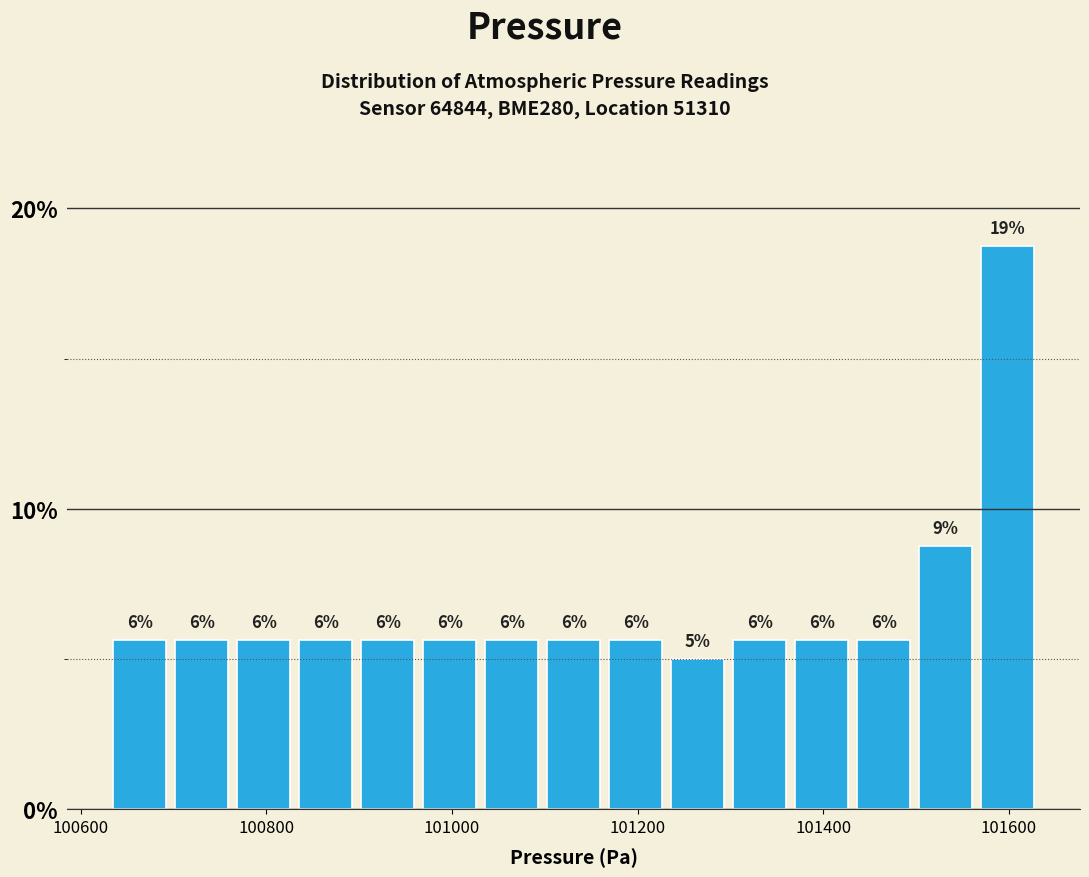

Read against the x-axis, roughly where is the centre of the tallest bar?

101600